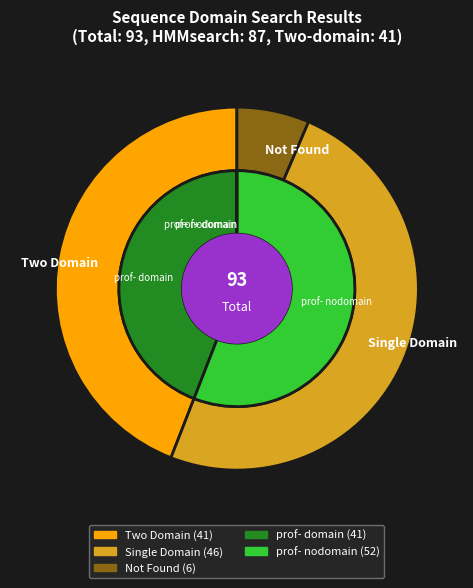

True or false: total accounts for 50% of the total.

True